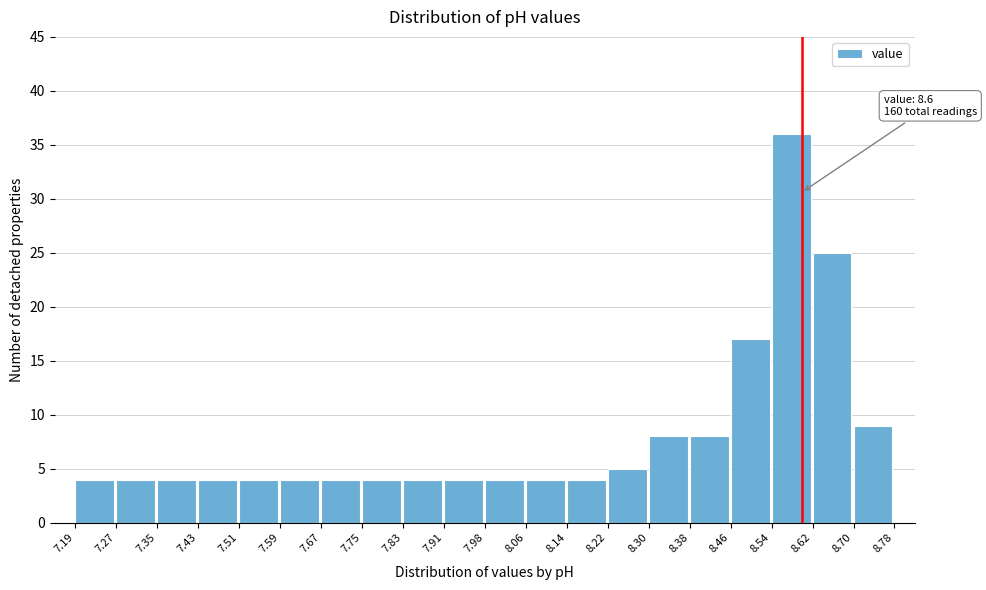

Which range on the x-axis has the tallest bar?

8.54 to 8.62